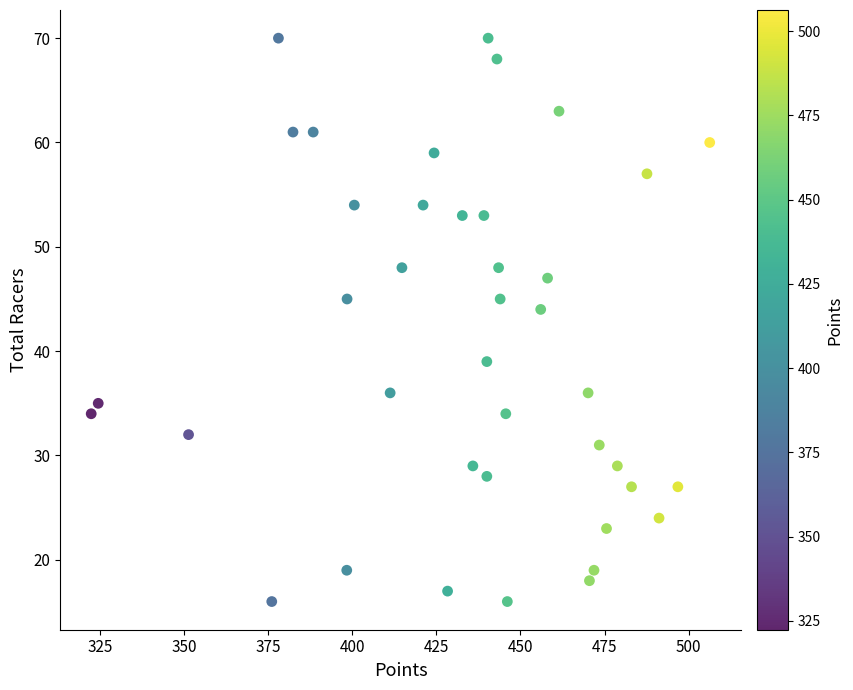

What is the range of Y values (max minus min)?

54